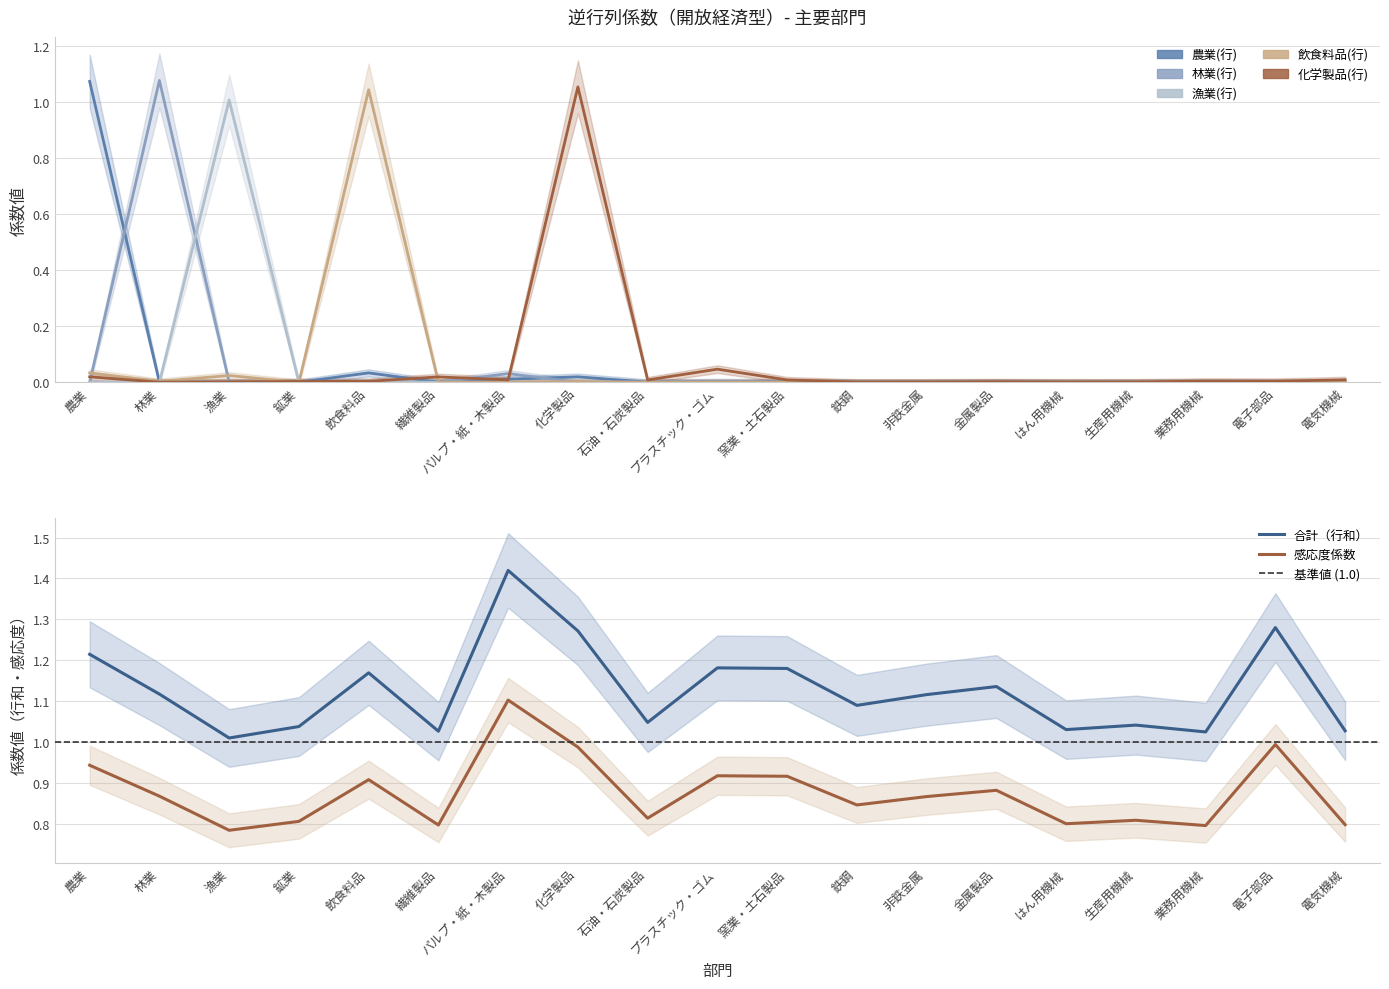

What are all the series names shown in the legend?

農業(行), 林業(行), 漁業(行), 飲食料品(行), 化学製品(行)